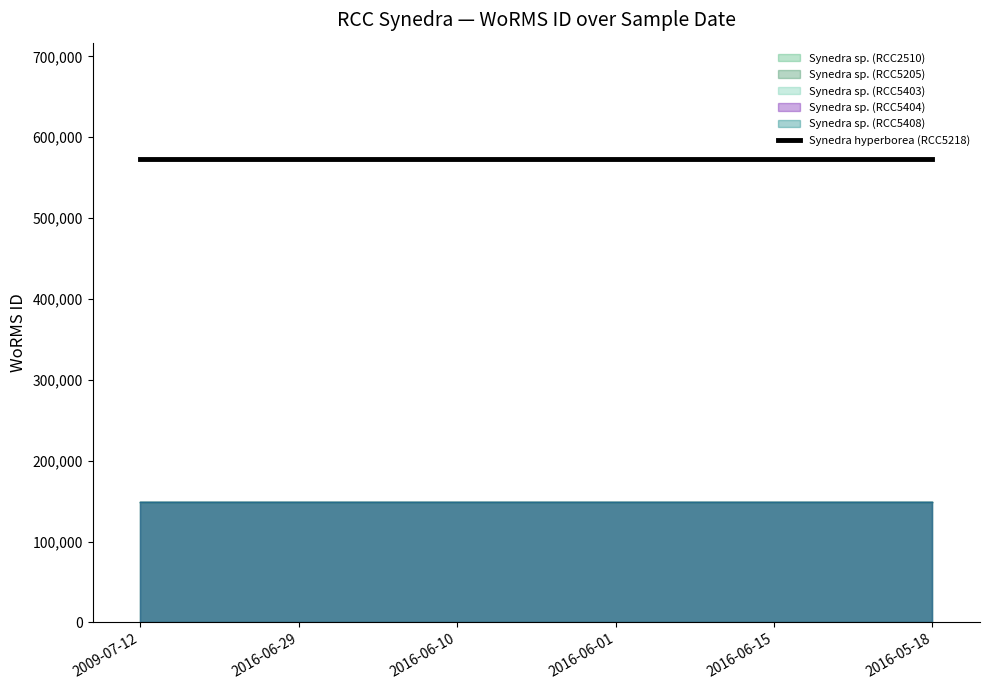

Which series has the widest spread of values?

Synedra sp. (RCC2510)